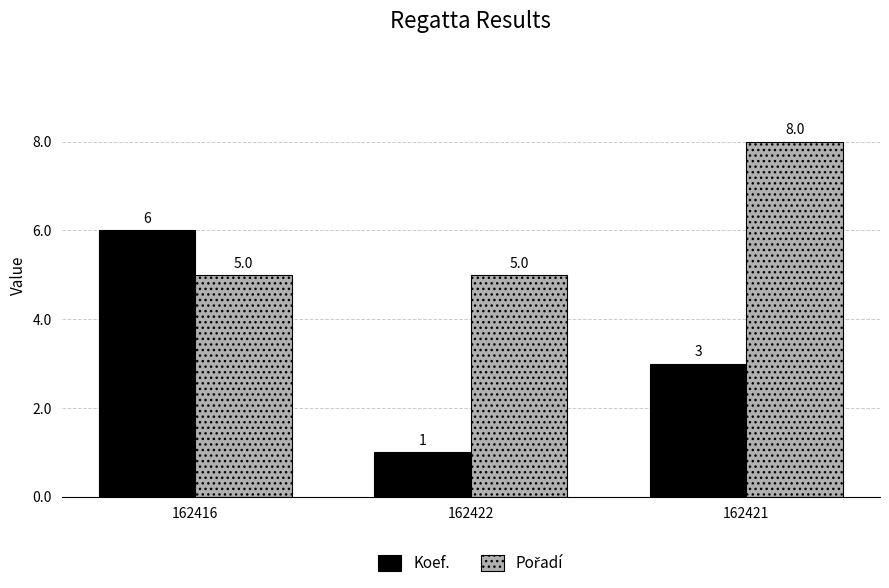

What is the label of the 2nd bar from the left?

162422